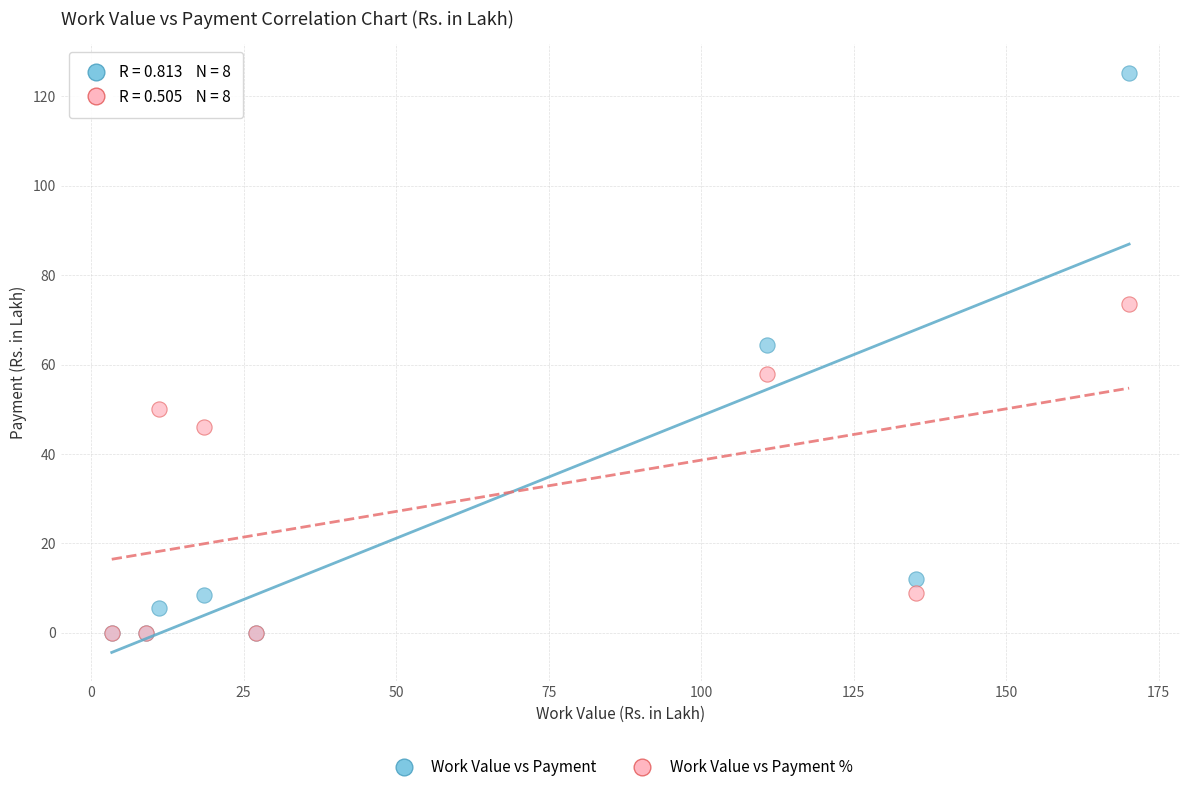

In the Work Value vs Payment % series, what Y value is closest to 36?

46.1